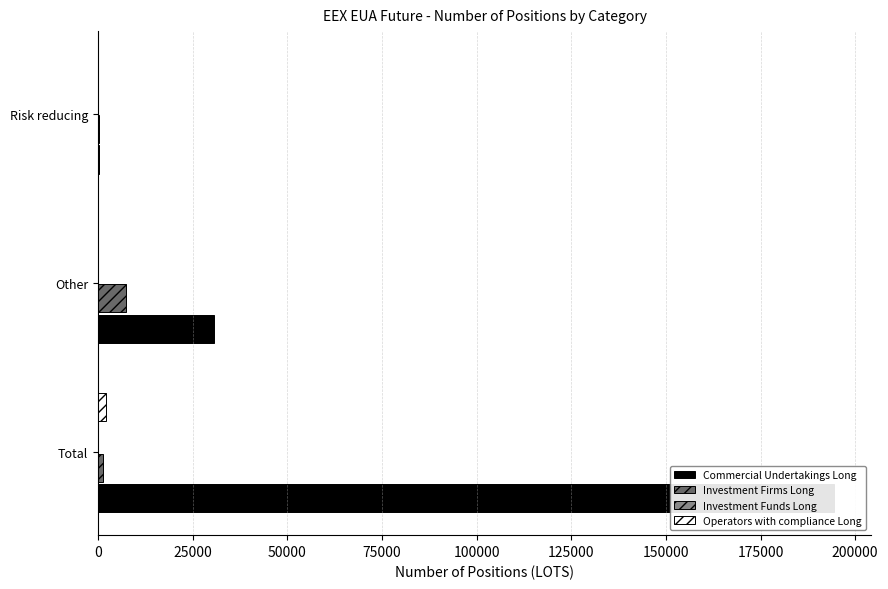

Which series changed the most between 0 and 50000?

Commercial Undertakings Long